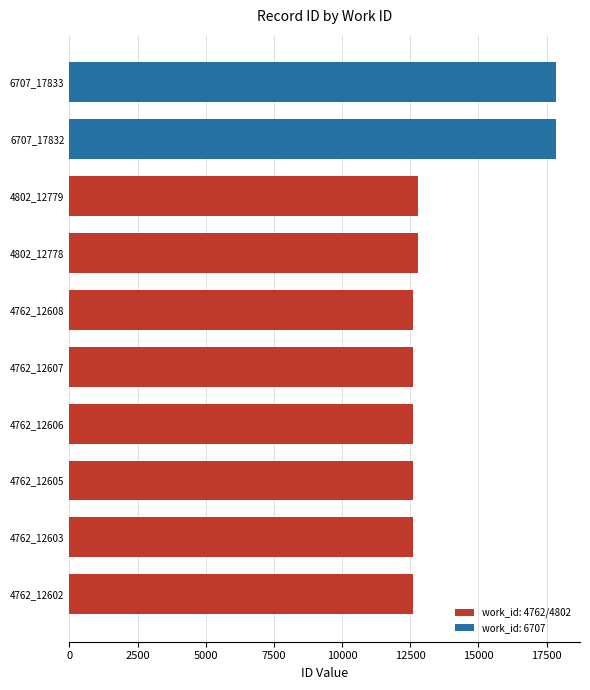

What is the sum of all values?

136853